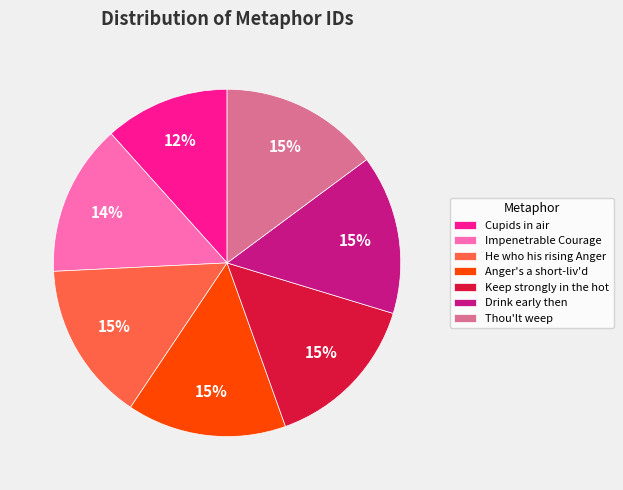

Is there any slice that represents more than half of the pie?

No